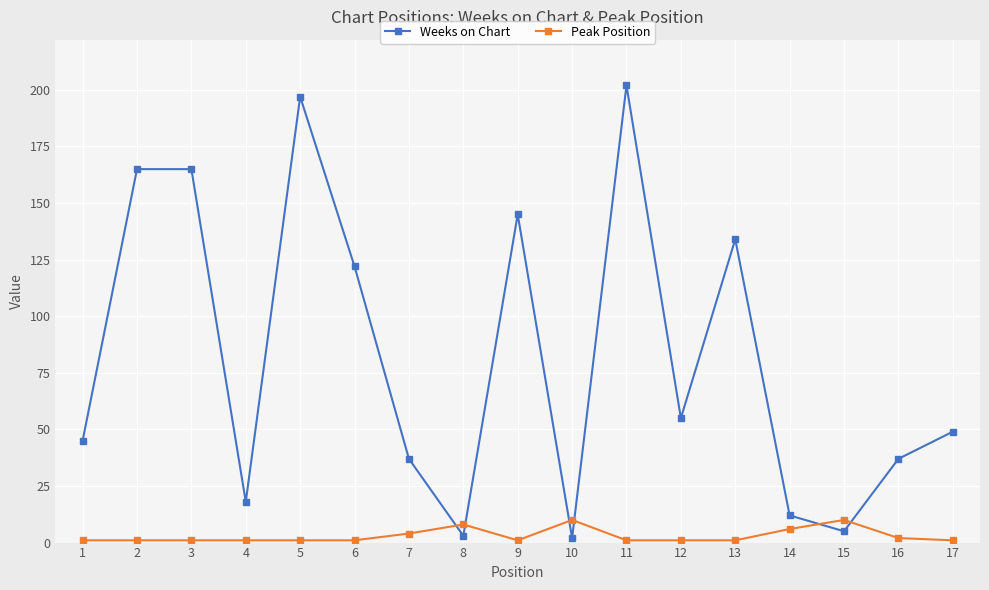

Reading left to right, what are all the values shown in this chart?

Weeks on Chart: 45	165	165	18	197	122	37	3	145	2	202	55	134	12	5	37	49
Peak Position: 1	1	1	1	1	1	4	8	1	10	1	1	1	6	10	2	1